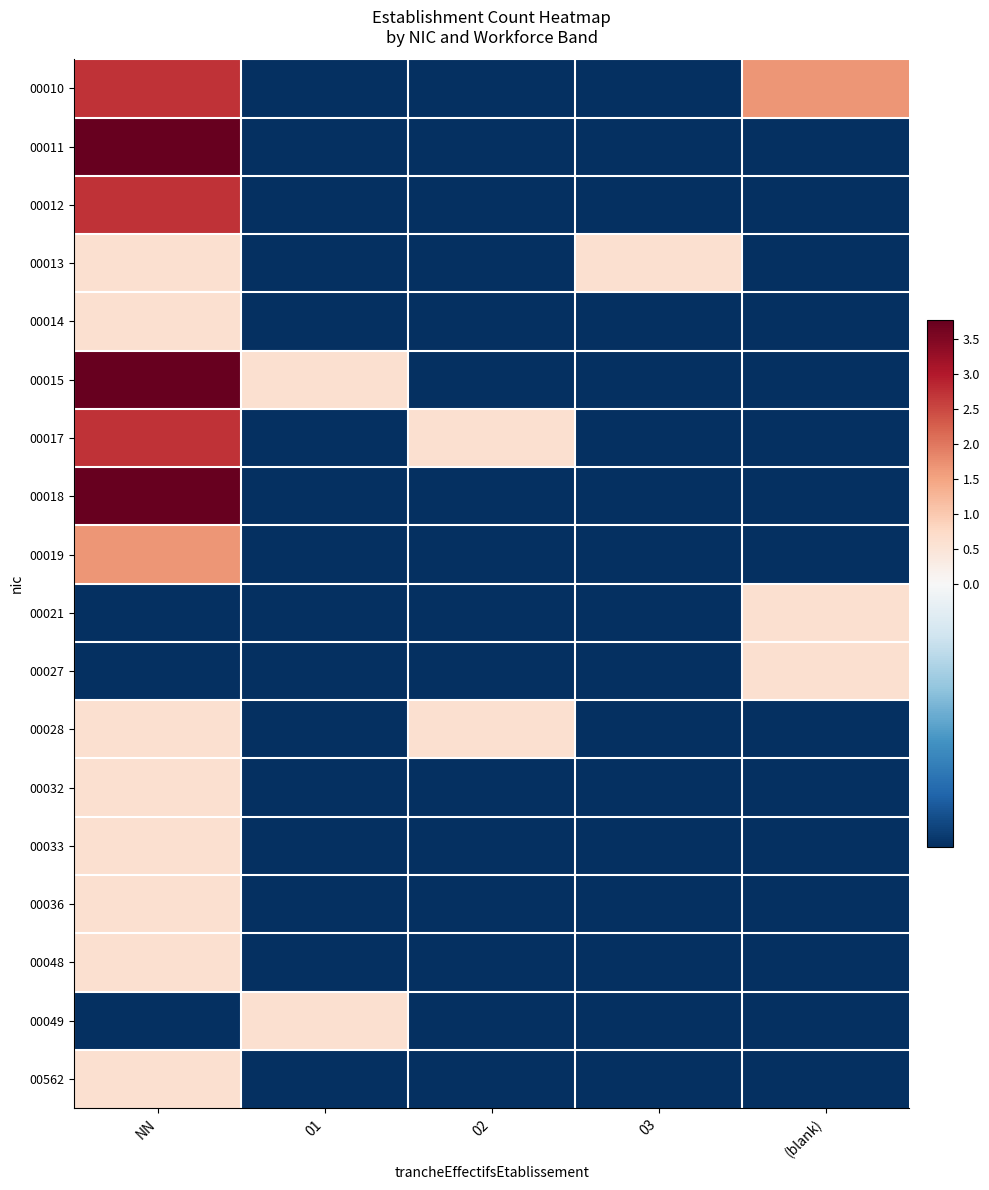

What is the minimum value shown in the chart?

-0.5